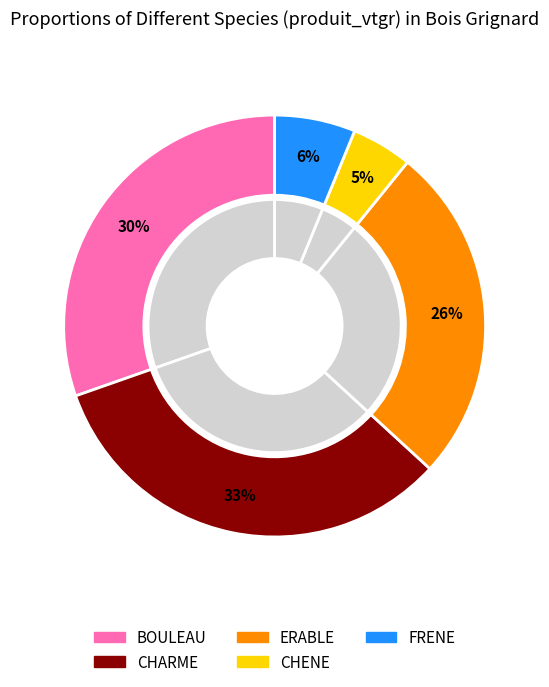

Rank the categories by value from lowest to highest.

CHENE, FRENE, ERABLE, BOULEAU, CHARME